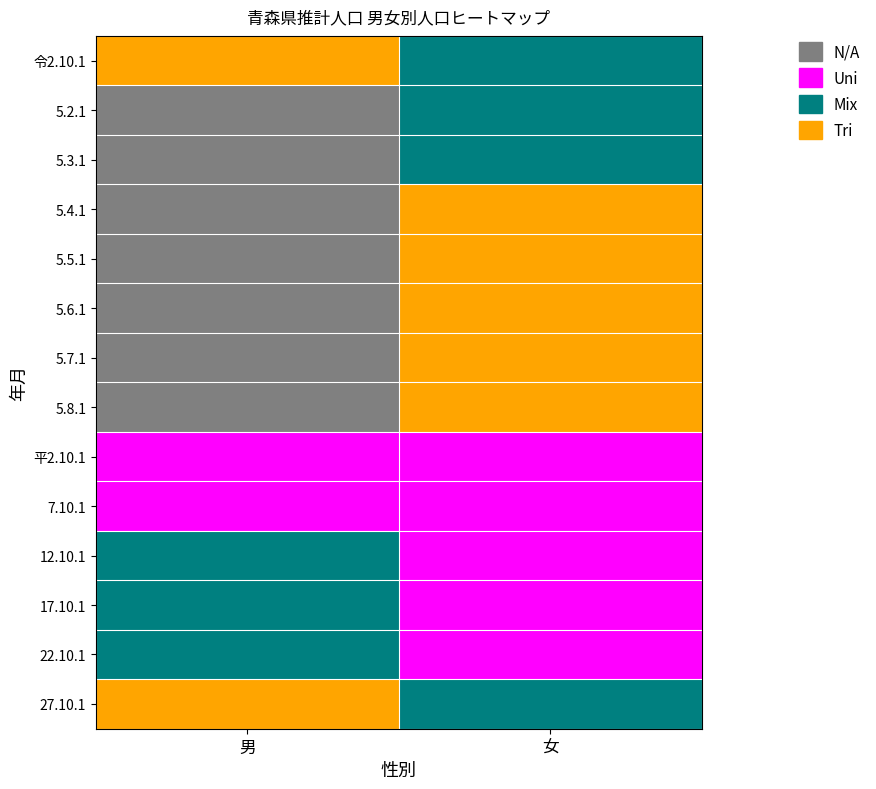

Reading right to left, list all the values displayed in this chart.

令2.10.1: 女=2	男=1
5.2.1: 女=2	男=0
5.3.1: 女=2	男=0
5.4.1: 女=1	男=0
5.5.1: 女=1	男=0
5.6.1: 女=1	男=0
5.7.1: 女=1	男=0
5.8.1: 女=1	男=0
平2.10.1: 女=3	男=3
7.10.1: 女=3	男=3
12.10.1: 女=3	男=2
17.10.1: 女=3	男=2
22.10.1: 女=3	男=2
27.10.1: 女=2	男=1